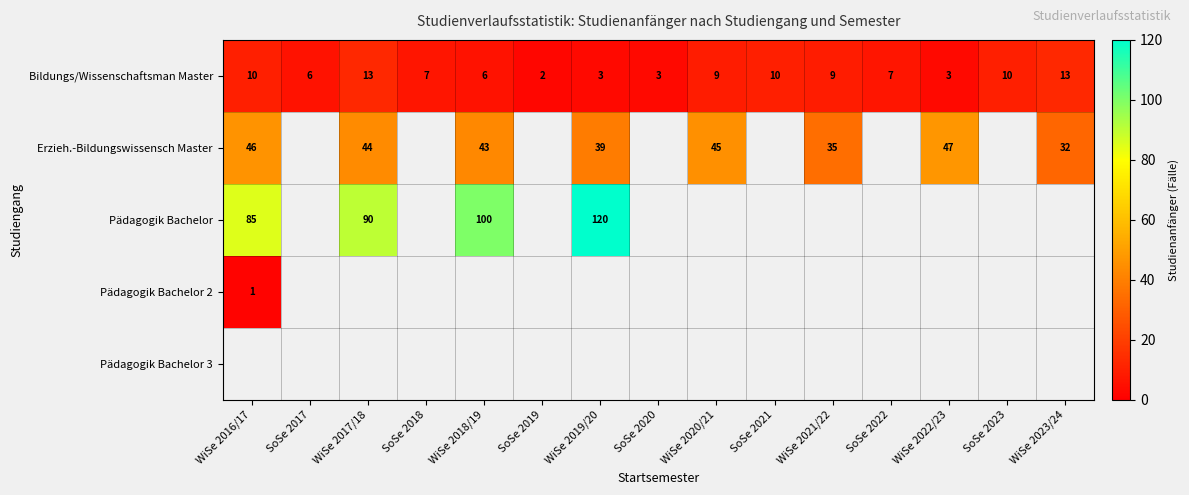

What is the maximum value for Bildungs/Wissenschaftsman Master?

13